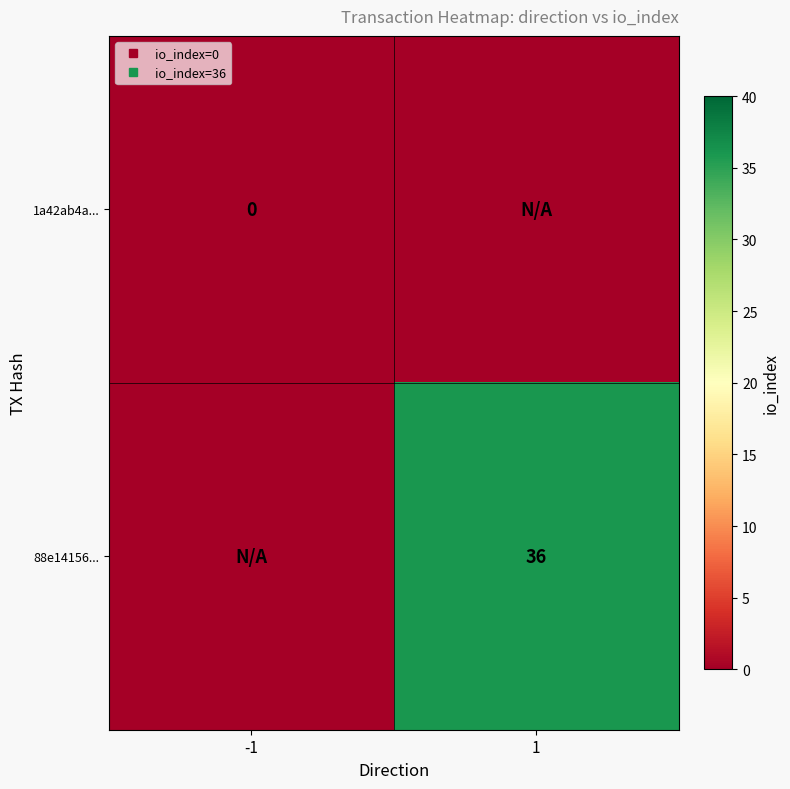

Between -1 and 1, which is larger?

-1